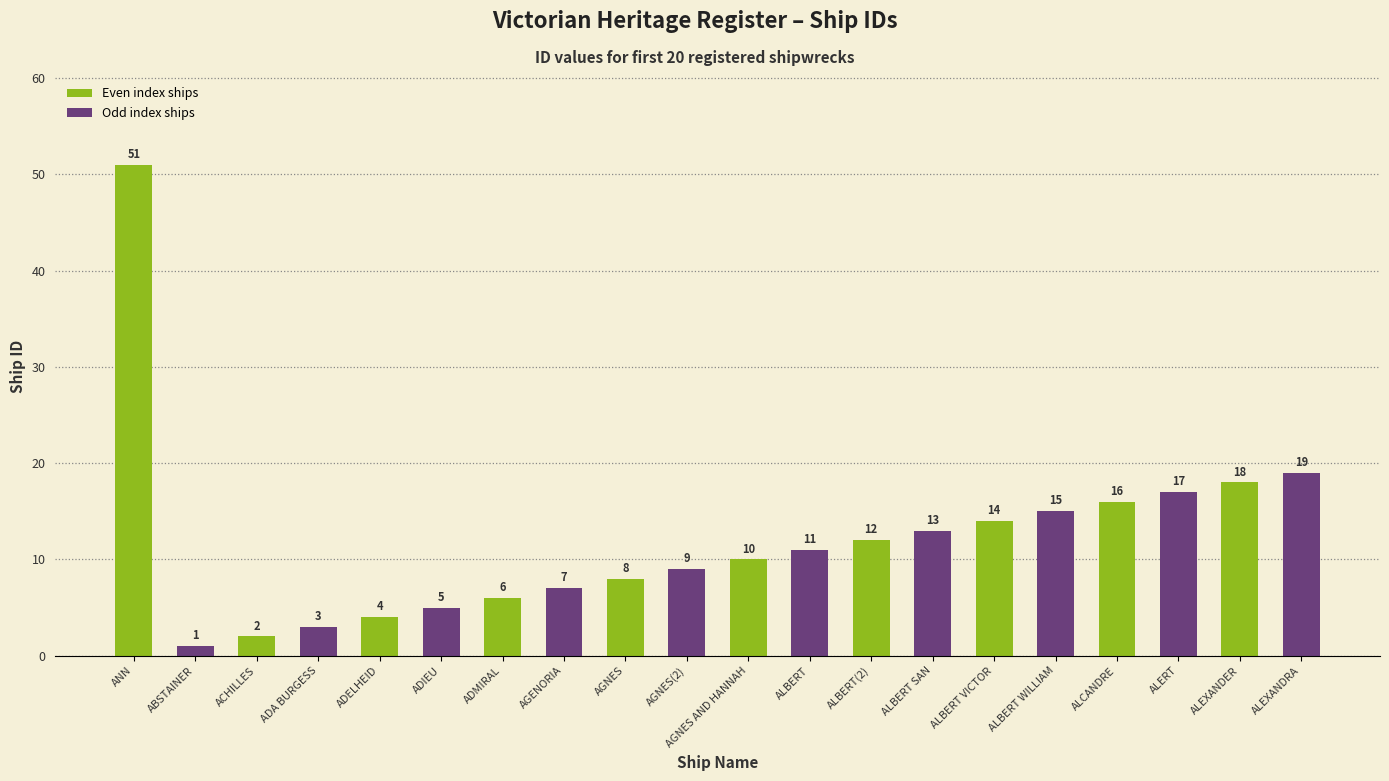

How many series are shown in this chart?

1